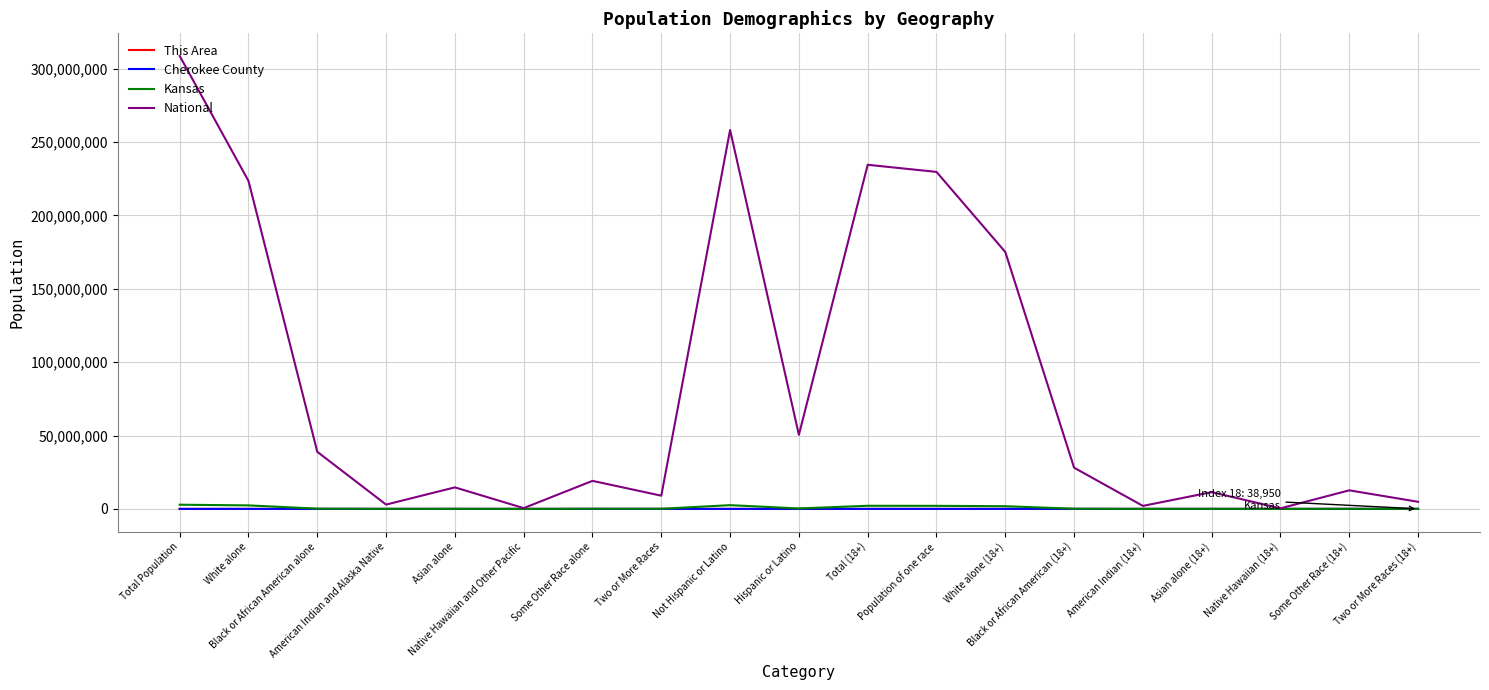

Which series has the widest spread of values?

National